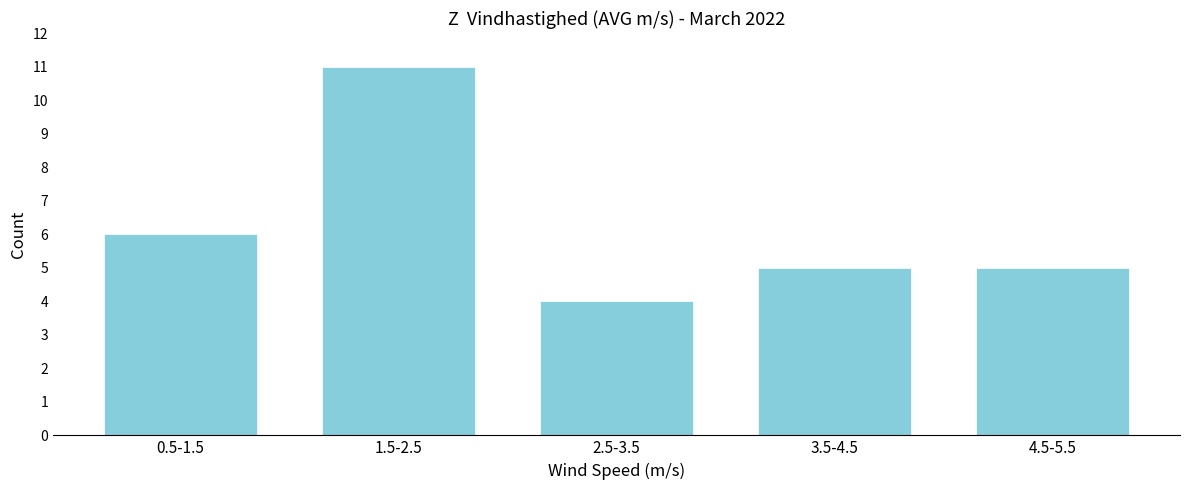

Reading right to left, list all the values displayed in this chart.

4.5-5.5=5	3.5-4.5=5	2.5-3.5=4	1.5-2.5=11	0.5-1.5=6